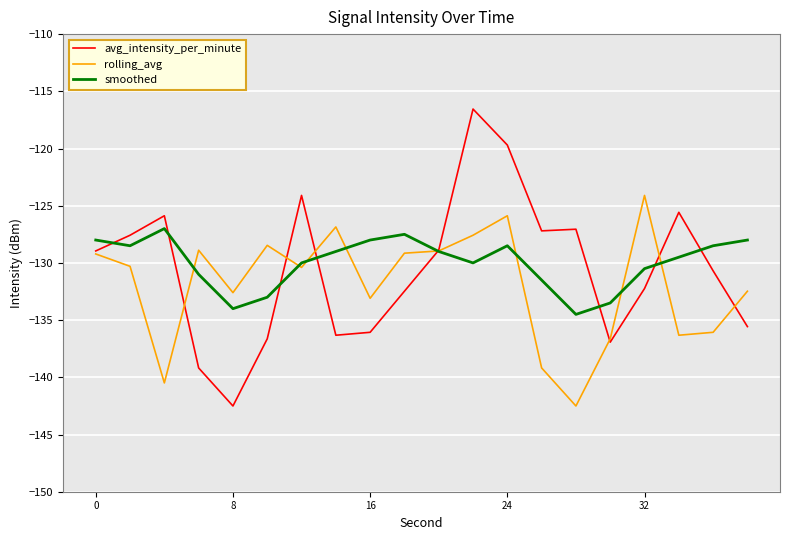

What is the smallest value displayed?

-142.5